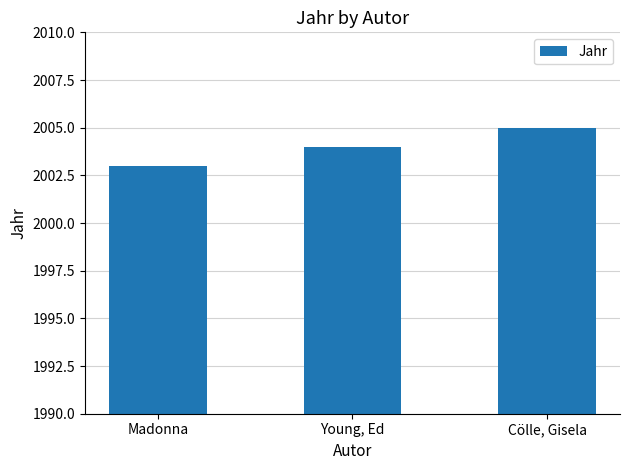

What is the difference between the maximum and minimum values?

2